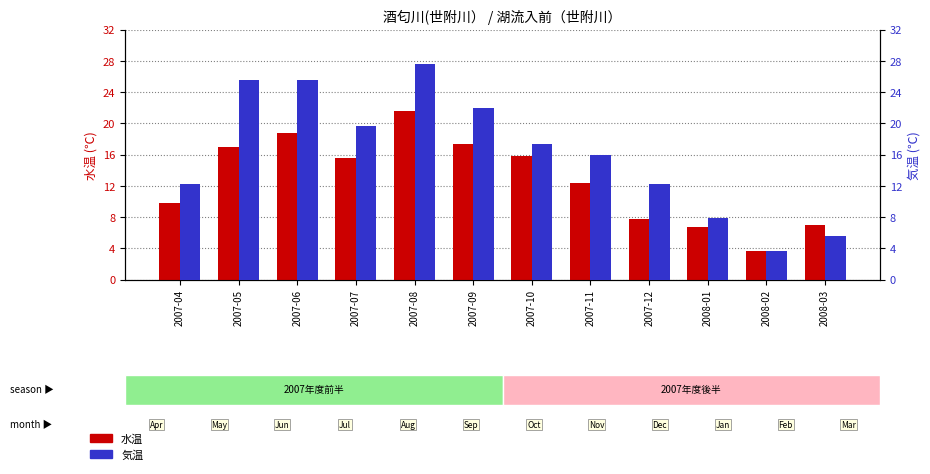

Which series has the largest total across all categories?

気温